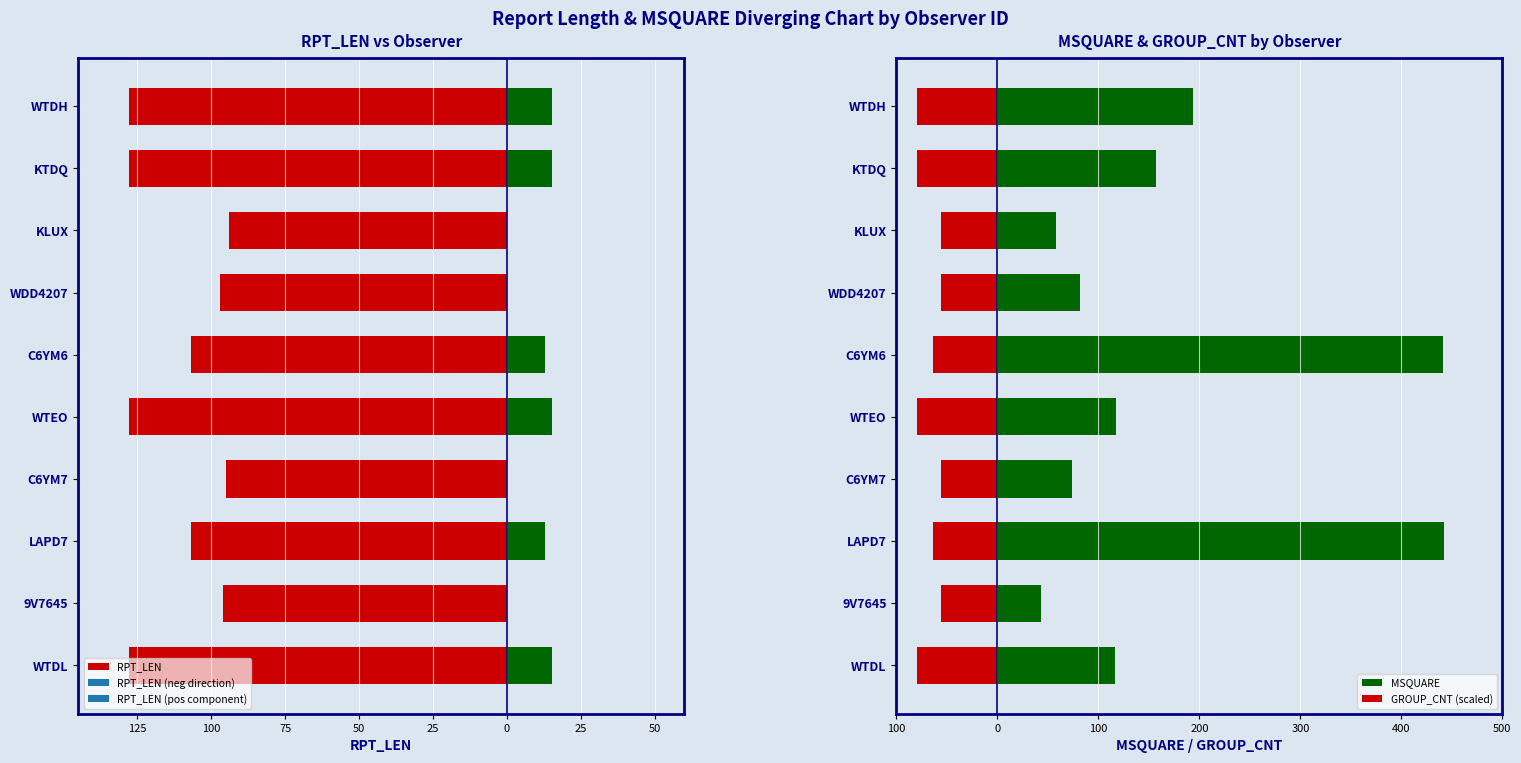

Rank the series by their average value, from highest to lowest.

MSQUARE, GROUP_CNT (scaled), RPT_LEN